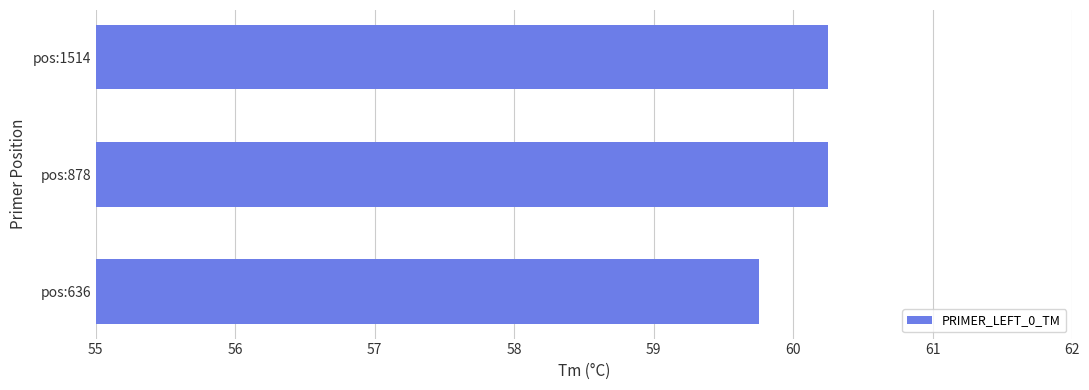

How many bars are there in total?

3